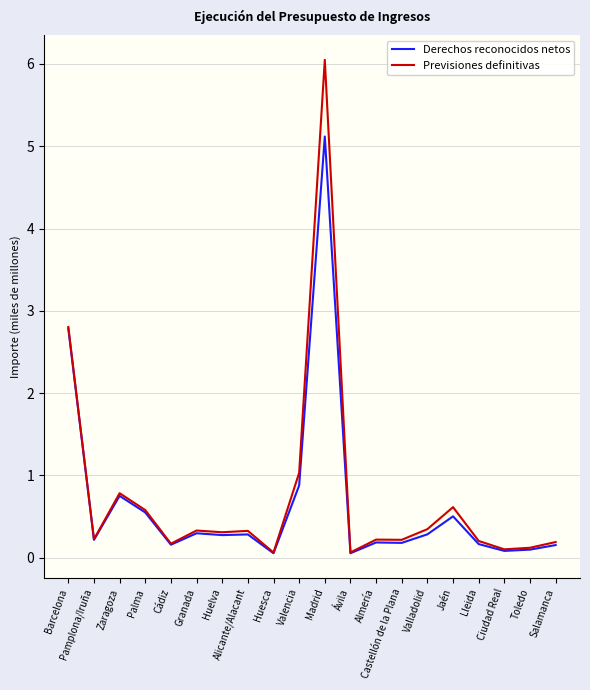

Is the value of Derechos reconocidos netos at Cádiz greater than the value of Previsiones definitivas at Huesca?

Yes